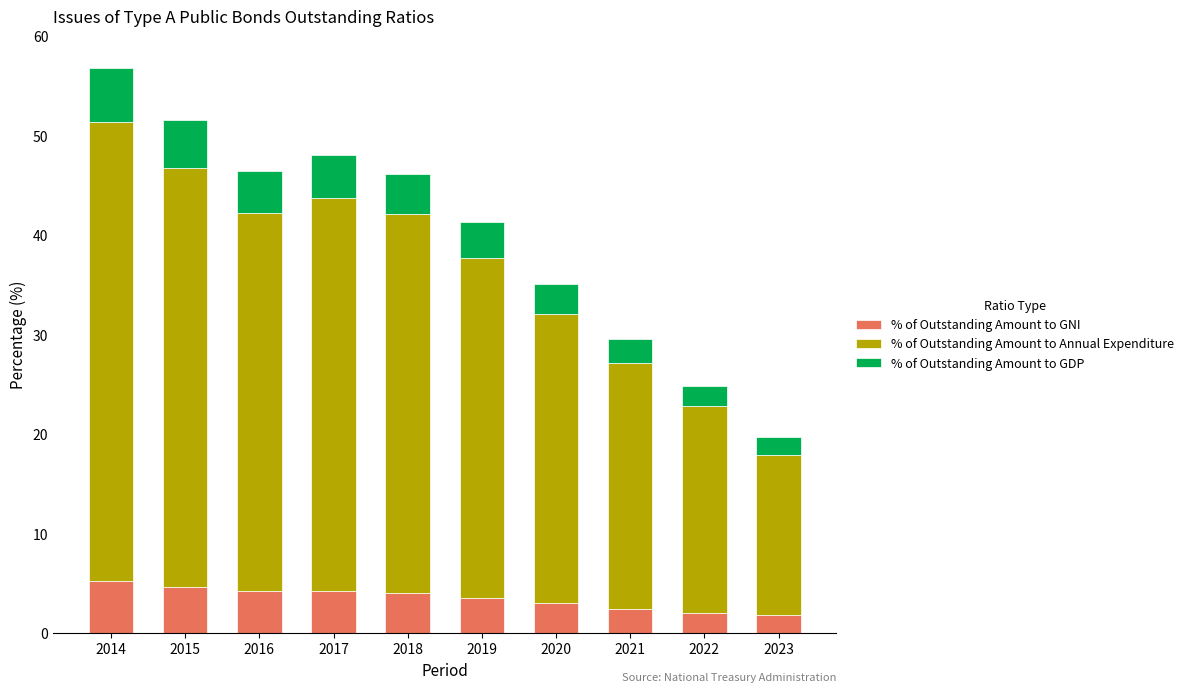

At which category is the sum across all series the highest?

2014